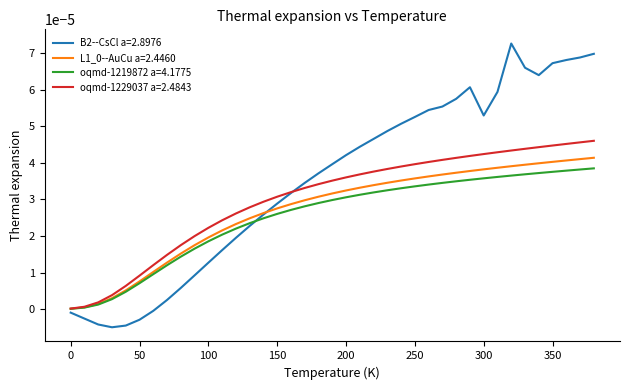

Which series has the widest spread of values?

B2--CsCl a=2.8976